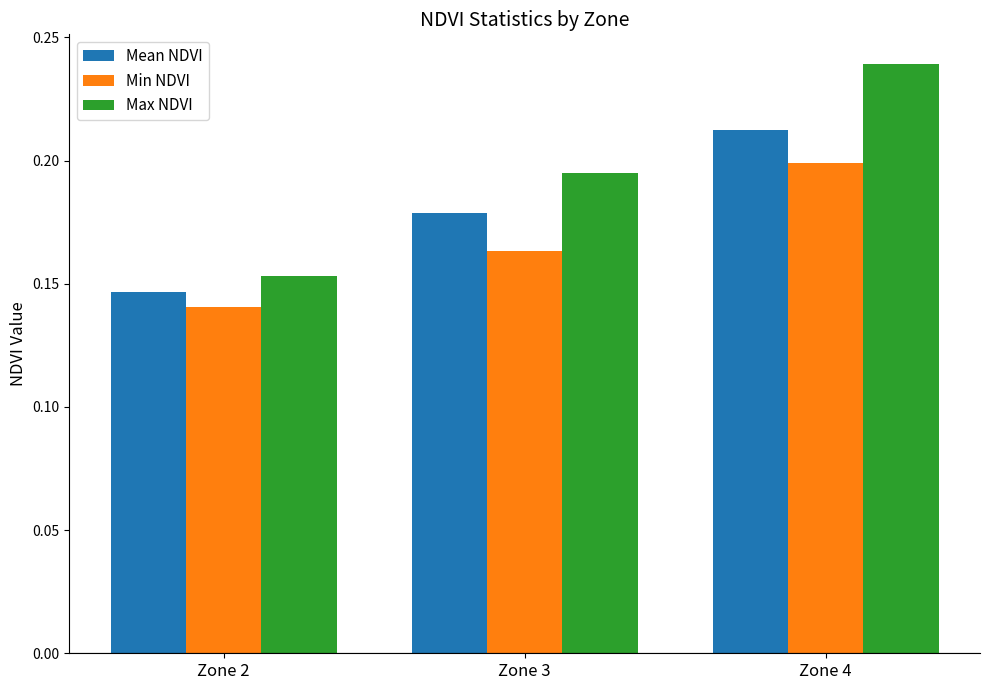

At which label is Max NDVI closest to 0?

Zone 2